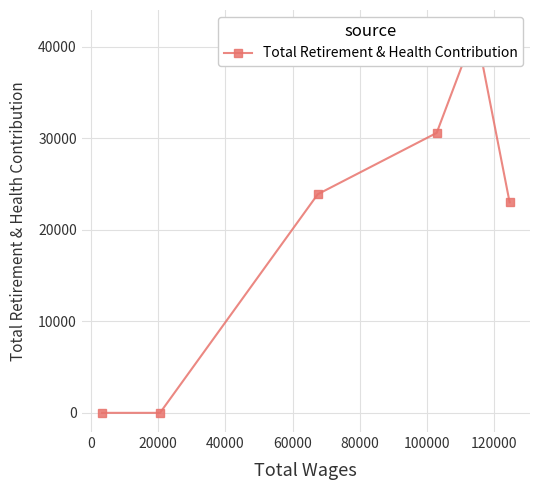

What is the difference between the second highest and minimum values?

30595